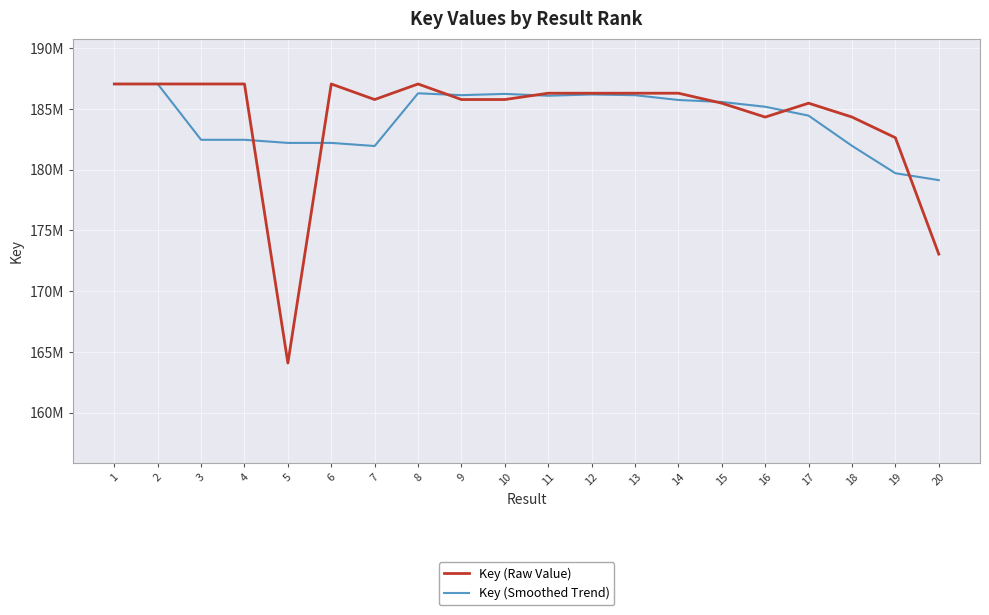

Does the chart display data point markers on the line(s)?

No